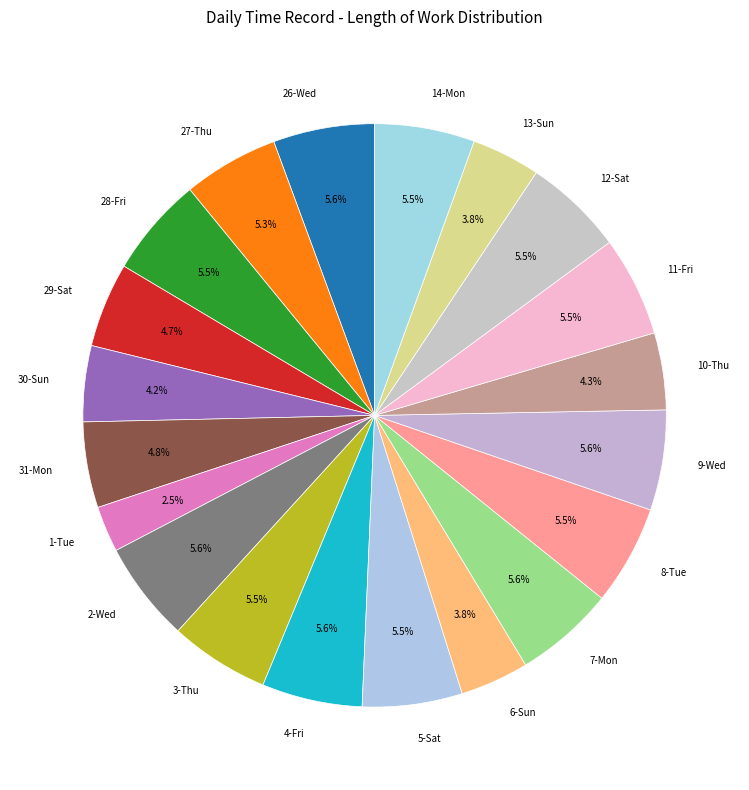

Count the number of slices in the pie.

20